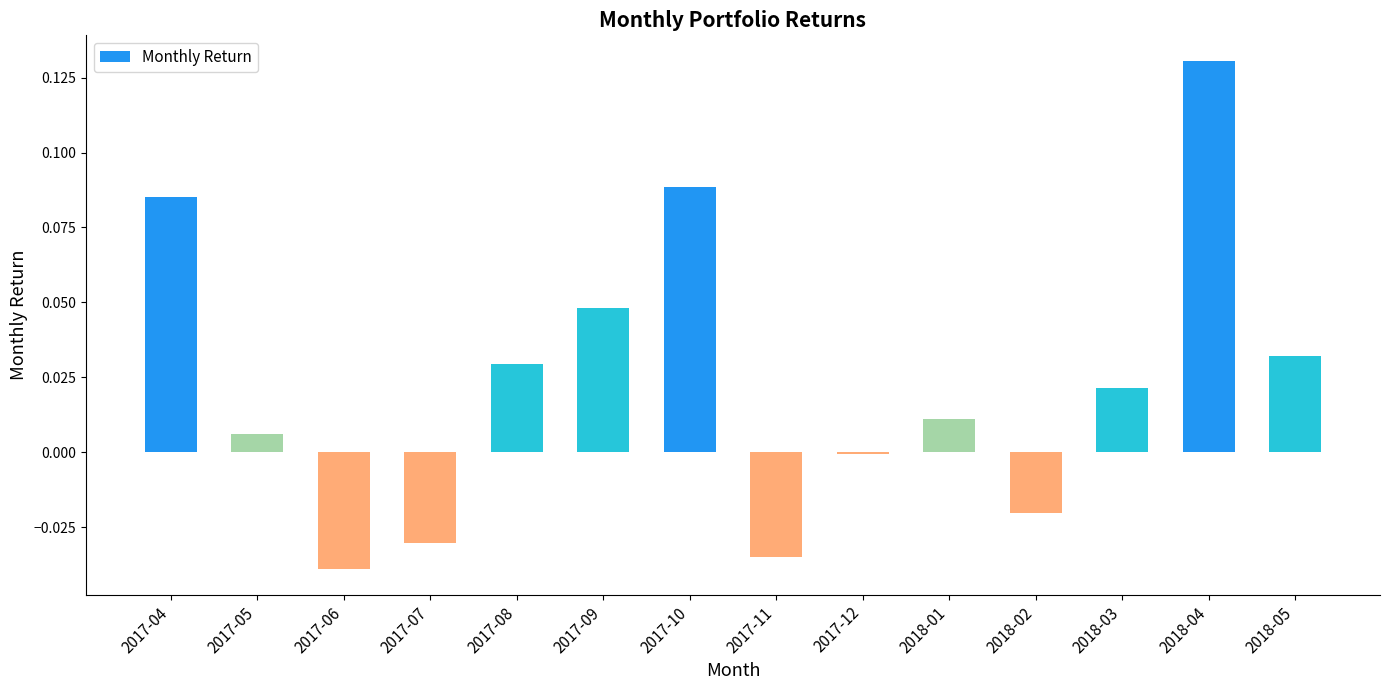

What is the sum of all values?

0.3